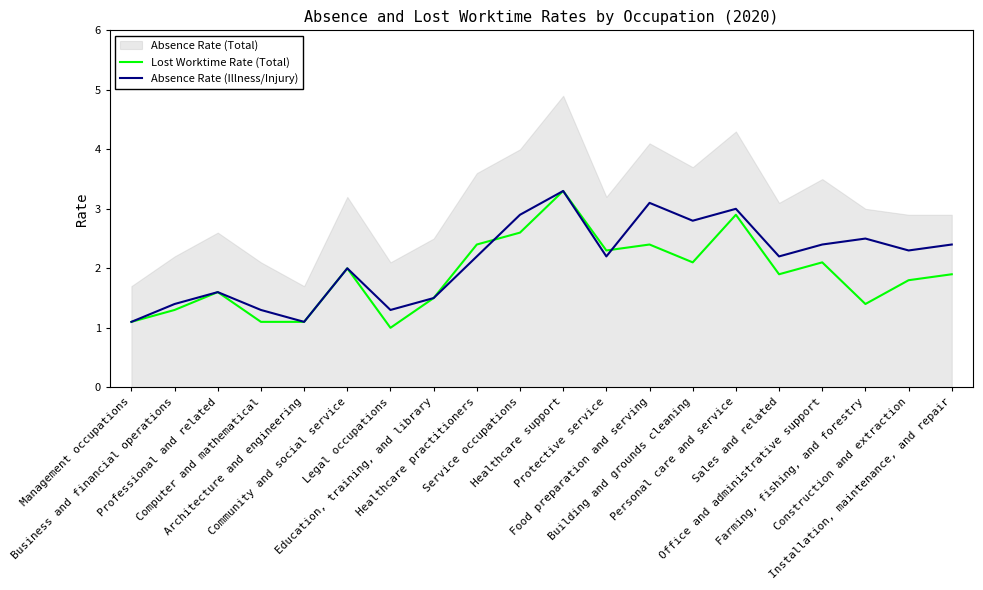

At which category is the sum across all series the highest?

Healthcare support